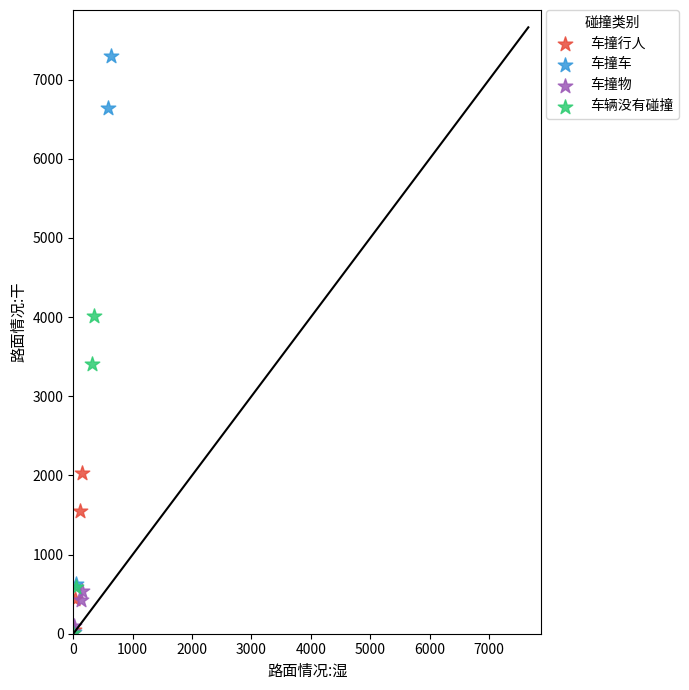

Which series has the widest spread of Y values?

车撞车